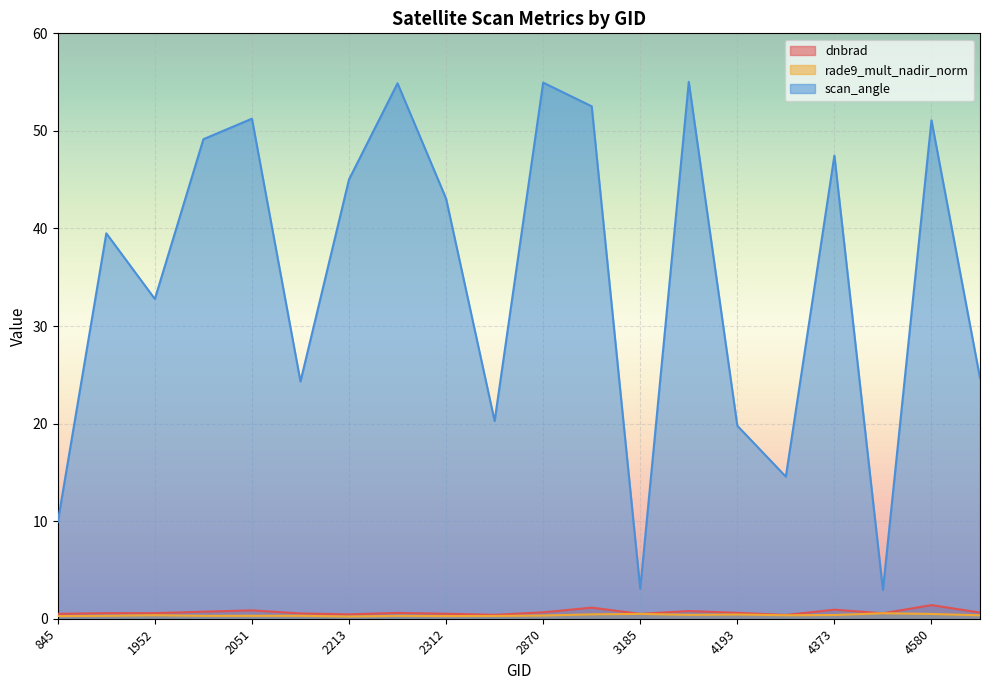

Count the number of data series in this chart.

3